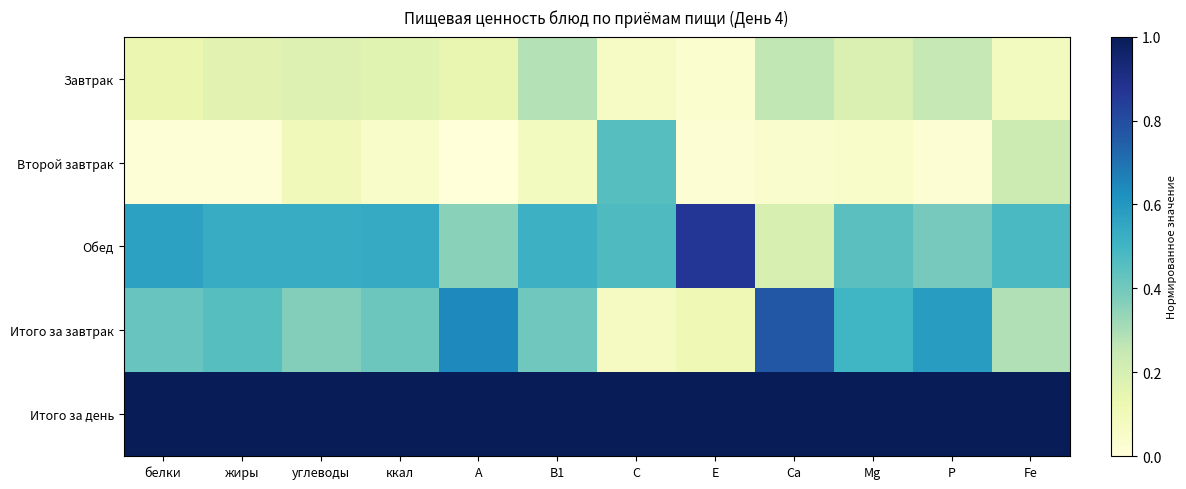

How many series are shown in this chart?

5